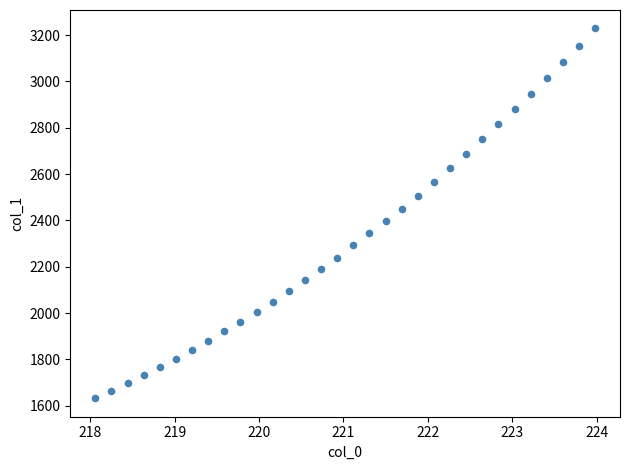

What is the range of Y values (max minus min)?

1596.4